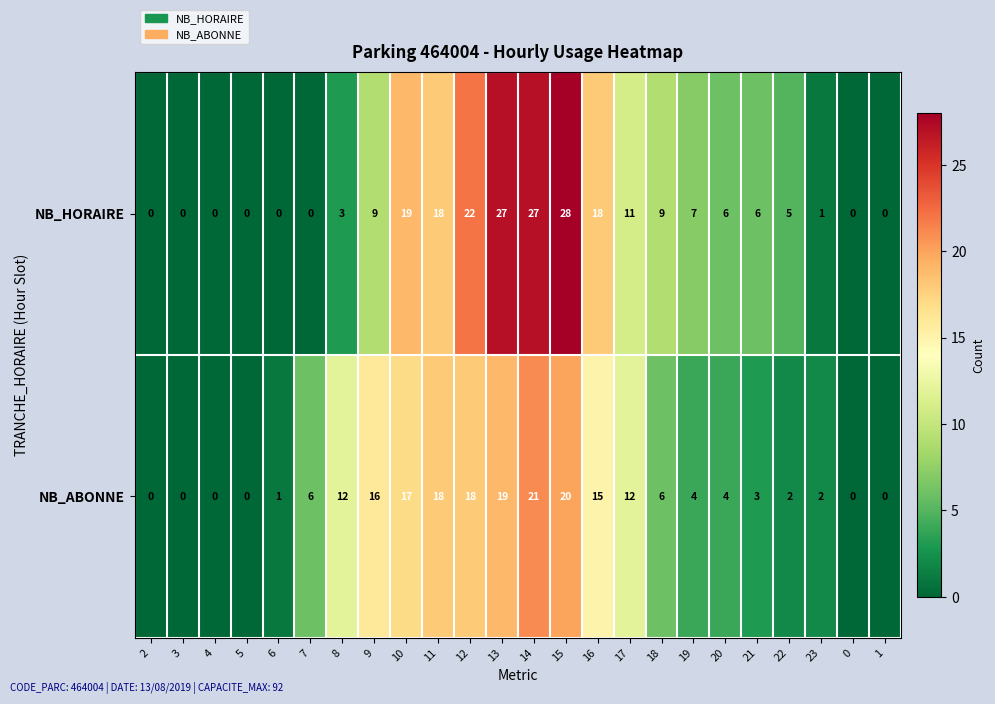

What is the total value across all series at 8?

15